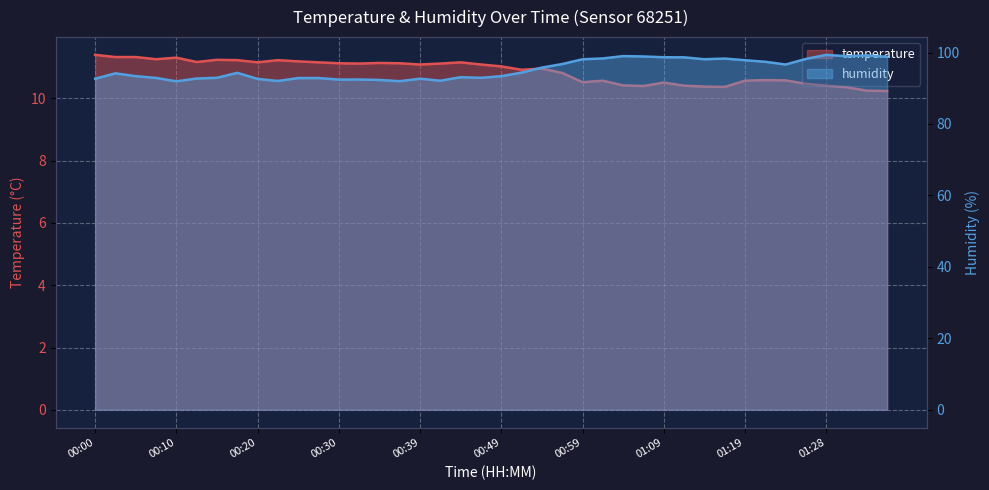

What is the difference between the highest and lowest values at 00:39?

81.6